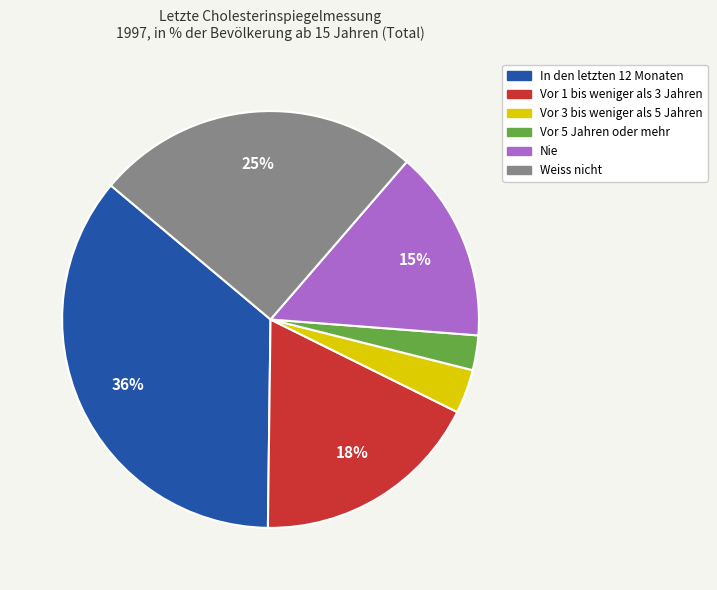

Between In den letzten 12 Monaten and Vor 5 Jahren oder mehr, which is larger?

In den letzten 12 Monaten